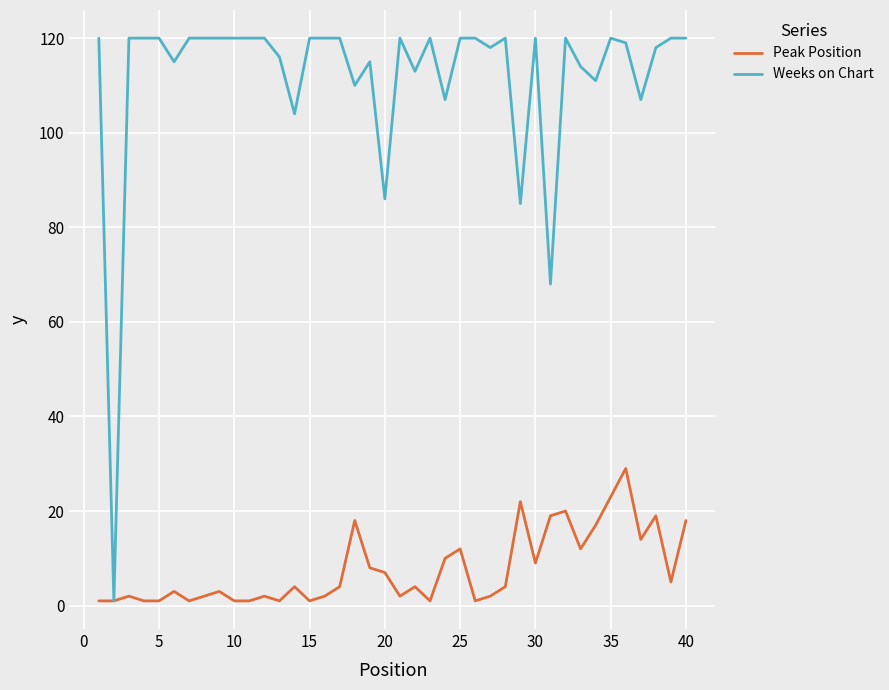

Which series has the widest spread of values?

Weeks on Chart